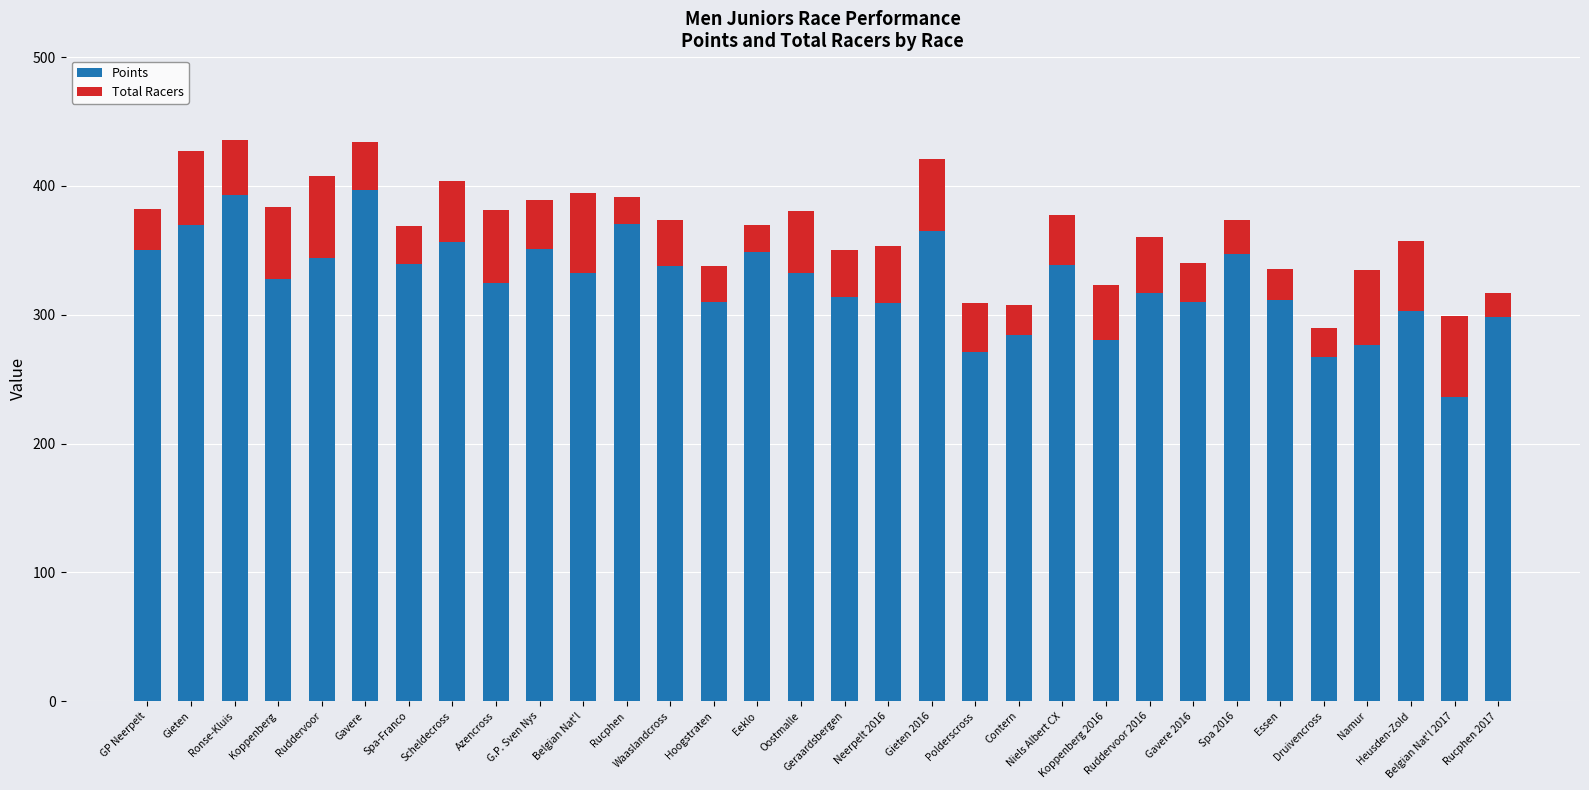

How many bars are there in total?

32